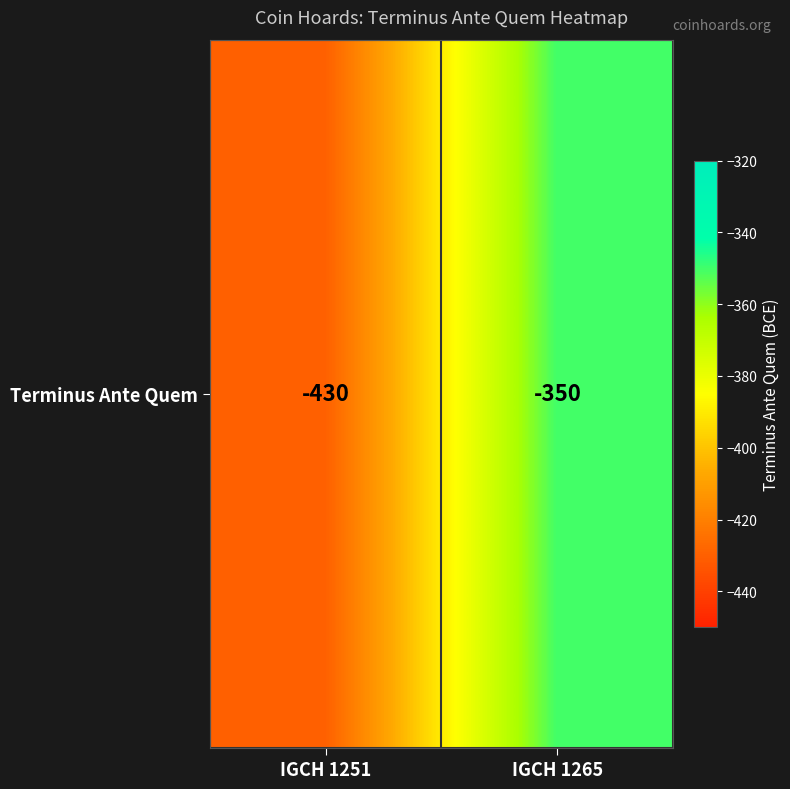

Which label corresponds to the largest value in the chart?

IGCH 1265